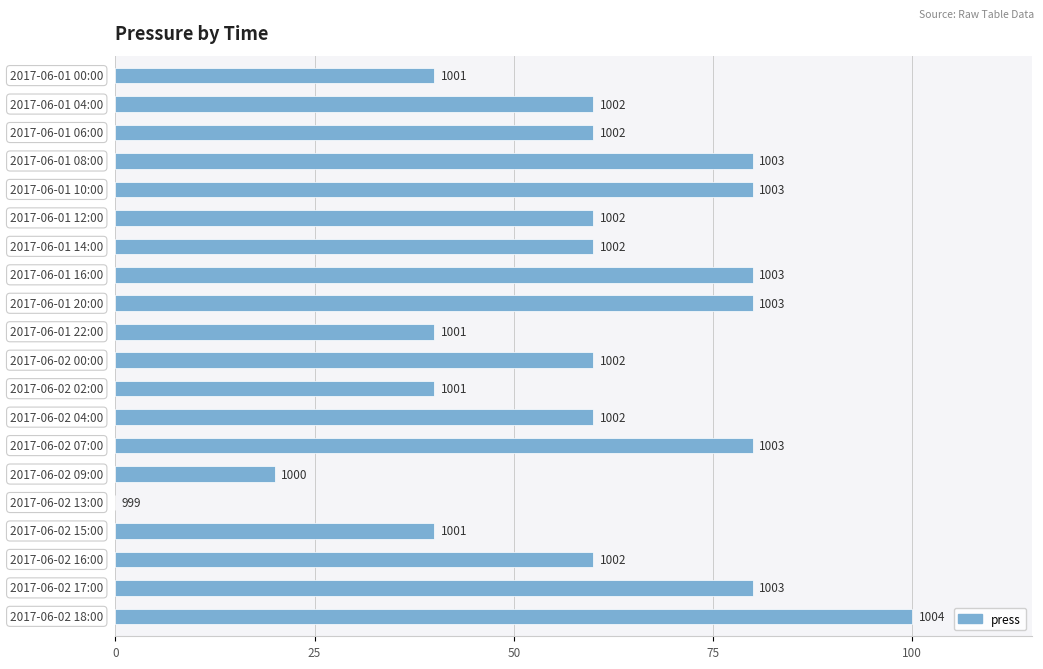

What is the sum of all values?

1180